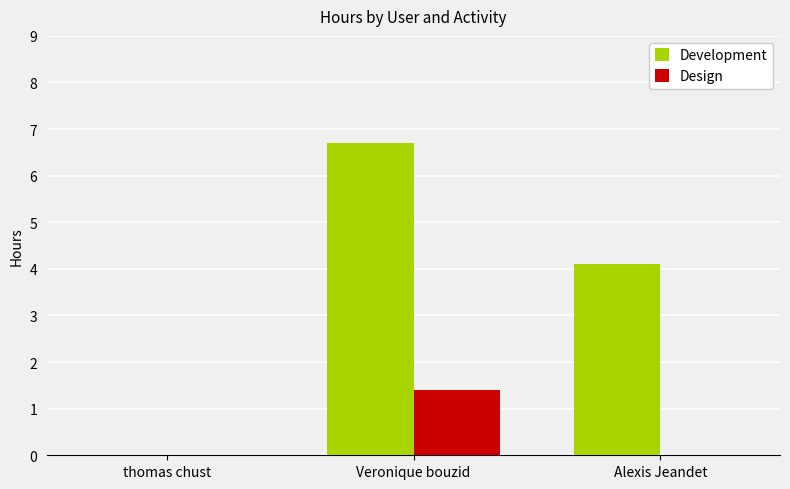

Is it true that Design equals 0.0 at Alexis Jeandet?

True